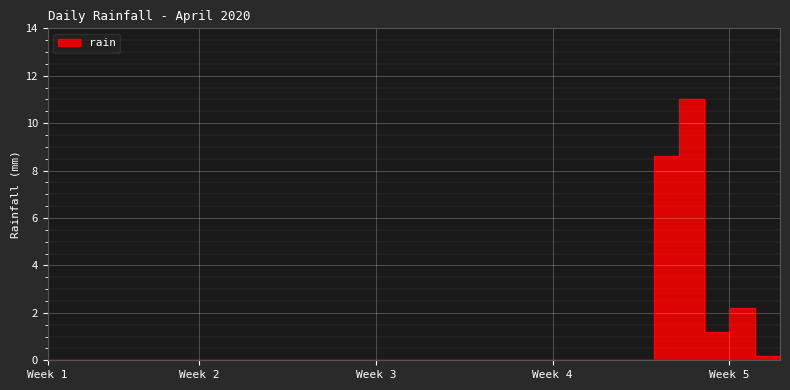

The chart shows a value of 0.0 at 2020-04-17. True or false?

True